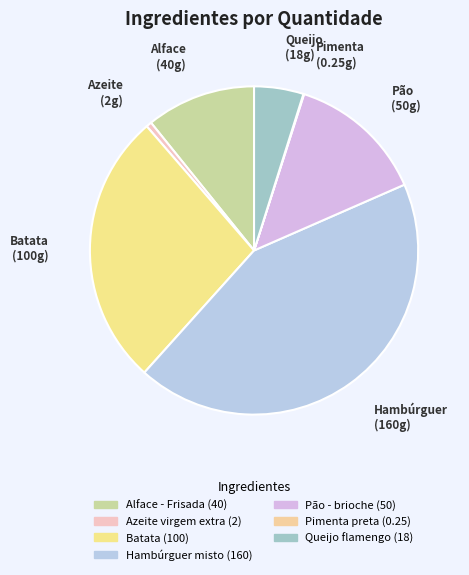

What percentage is the Batata slice, to the nearest percent?

27%